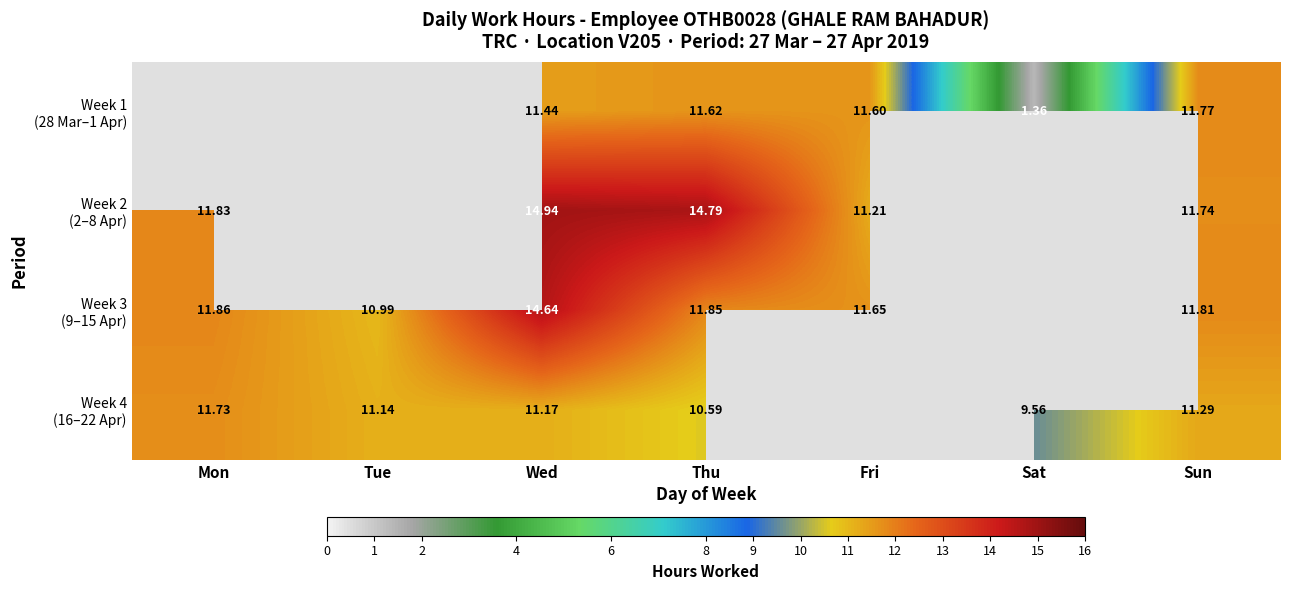

What is the minimum value shown in the chart?

1.4